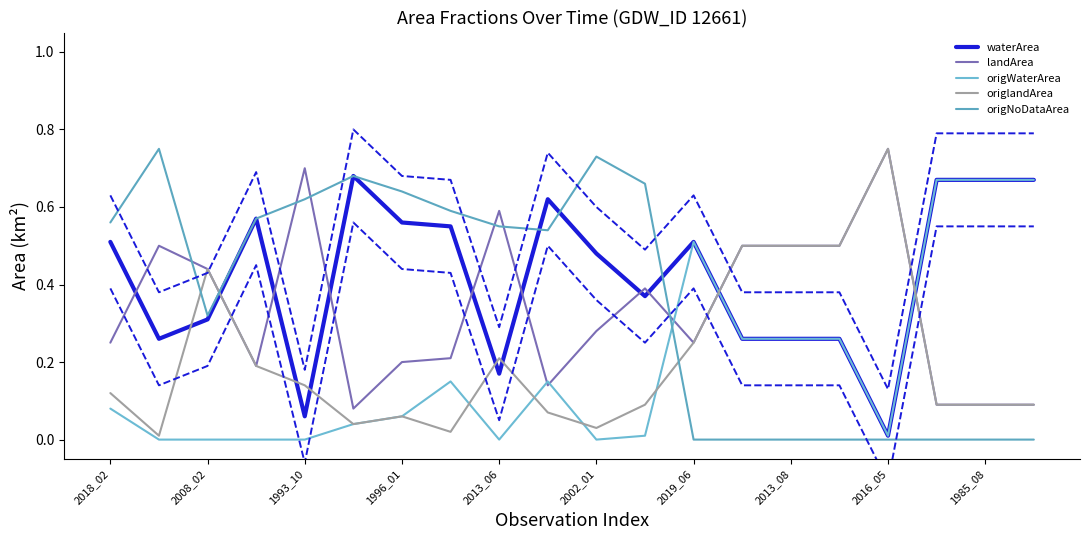

At which category is the sum across all series the highest?

2018_02